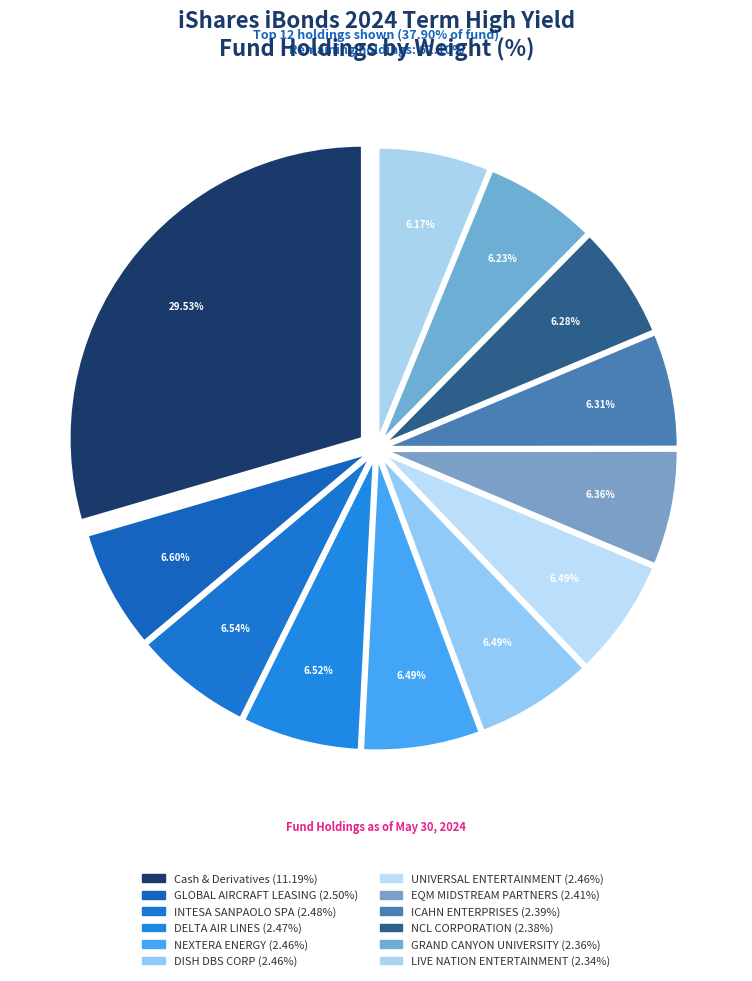

How many segments does this pie chart have?

12